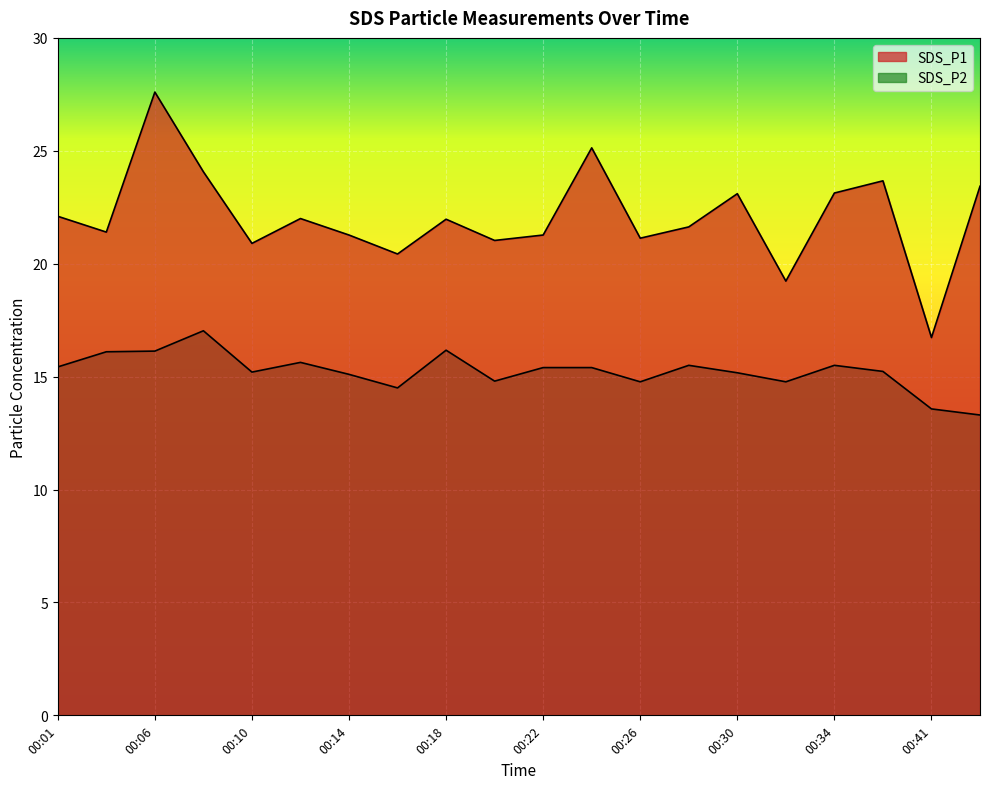

Which series changed the most between 00:01 and 00:18?

SDS_P2